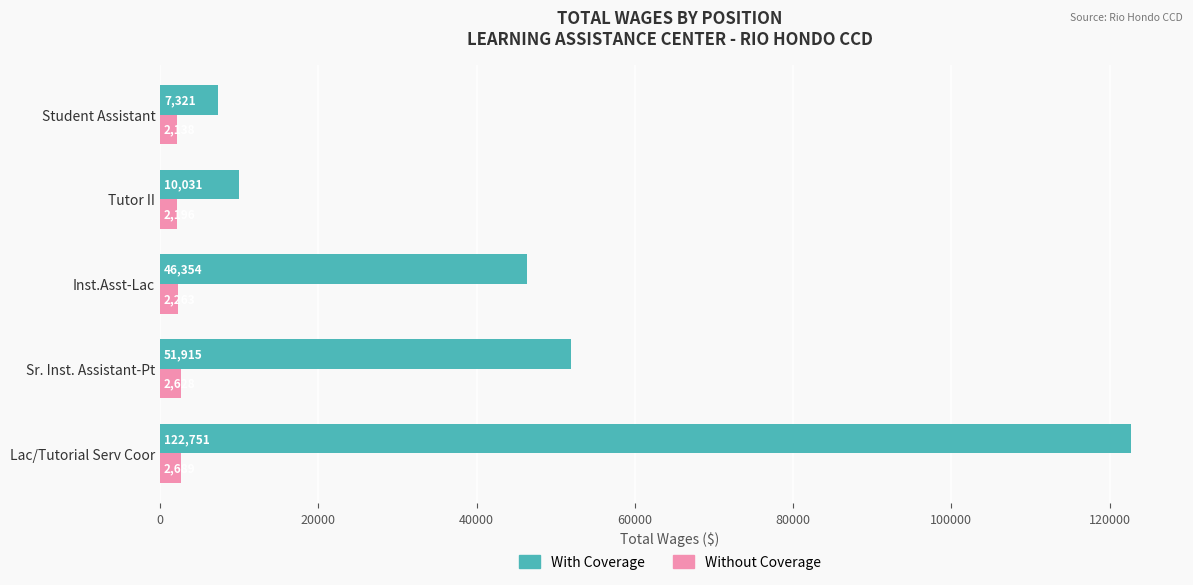

Where is Without Coverage nearest to the value 2413?

Inst.Asst-Lac